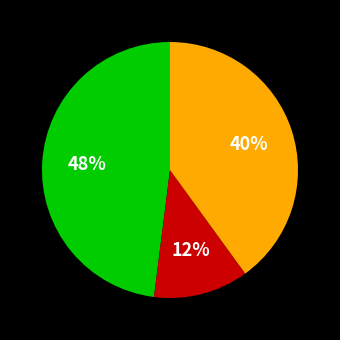

To the nearest percent, what is the difference between the largest and smallest slice percentages?

36%